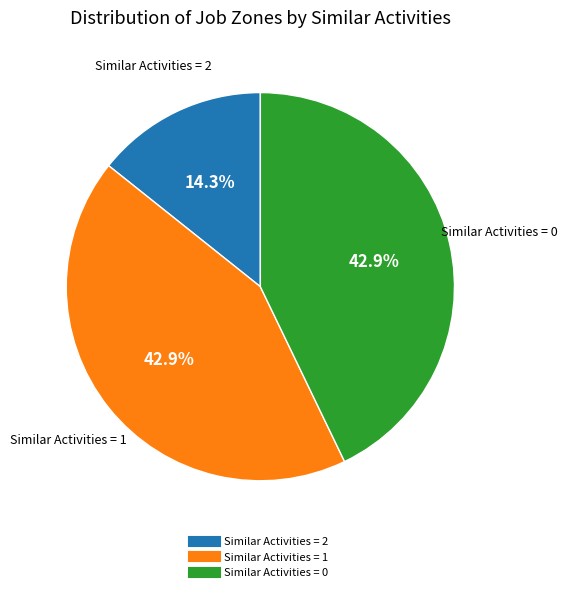

Is there any slice that represents more than half of the pie?

No